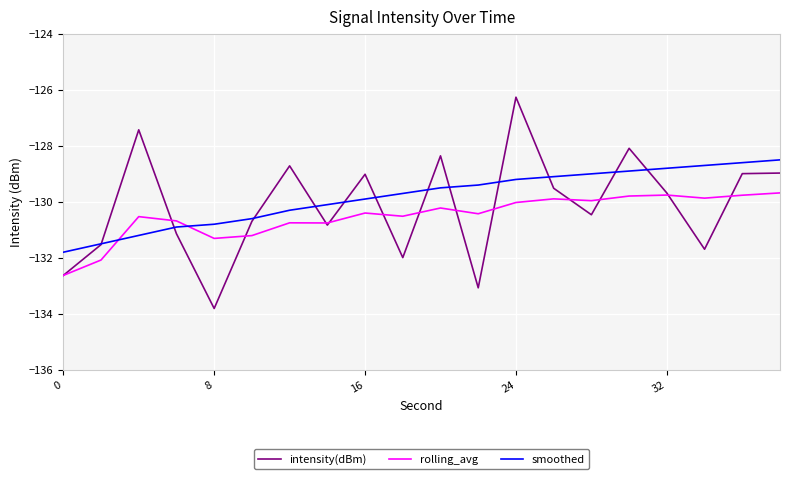

What is the highest value of the smoothed series?

-128.5